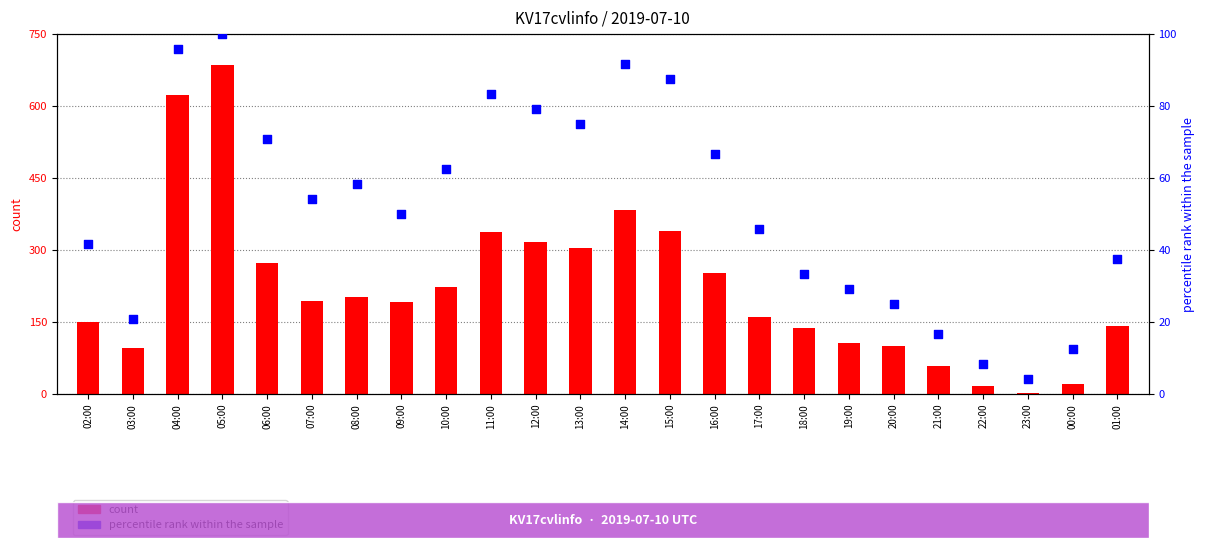

Which series has the largest Y range (max minus min)?

count